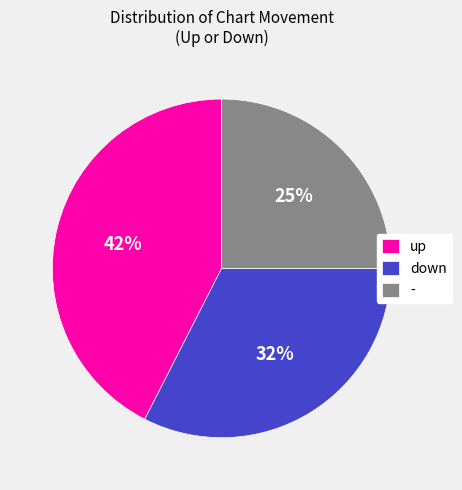

Is the sum of - and down greater than half?

Yes